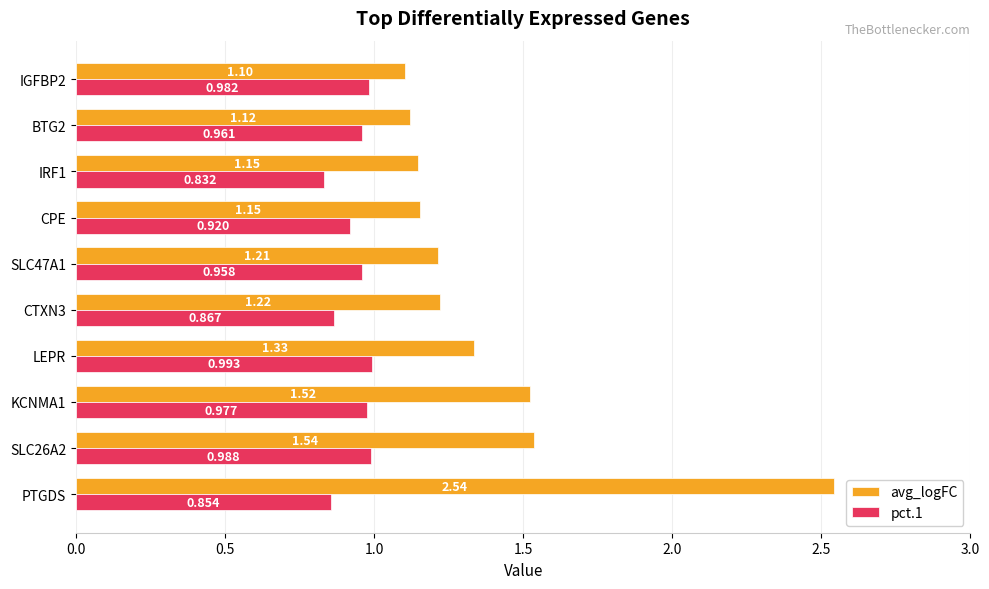

Count the number of categories in the chart.

10